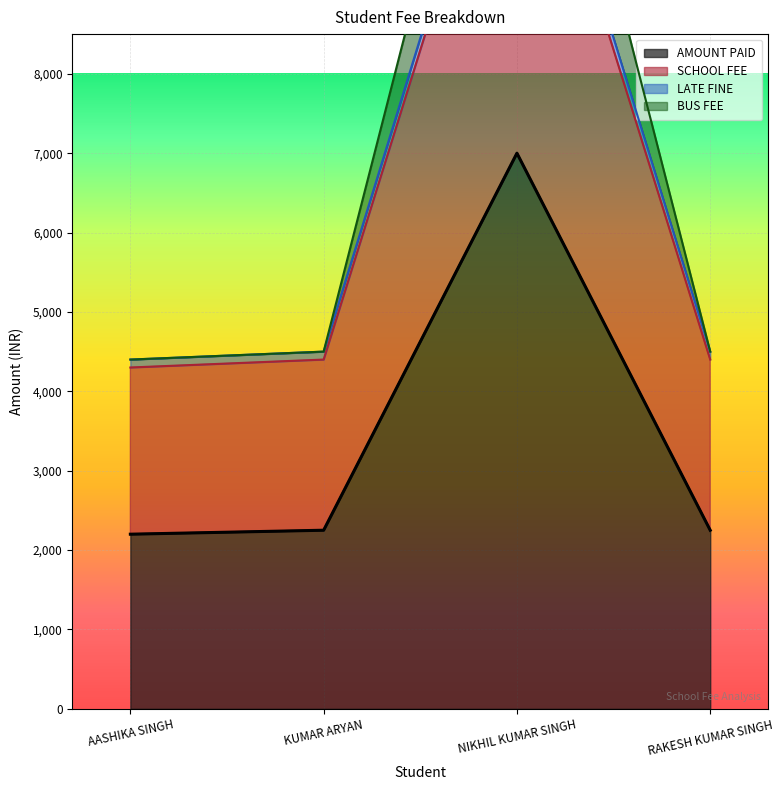

Reading left to right, what are all the values shown in this chart?

AMOUNT PAID: 2200	2250	7000	2250
SCHOOL FEE: 4300	4400	12200	4400
LATE FINE: 4400	4500	14000	4500
BUS FEE: 2200	2250	7000	2250